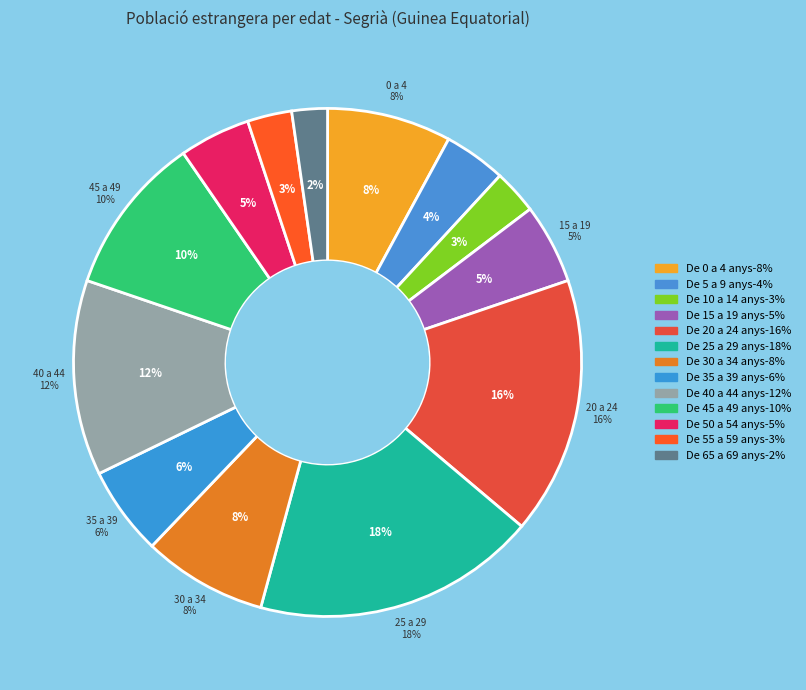

How much of the chart is everything except De 10 a 14 anys-3%?

97.2%